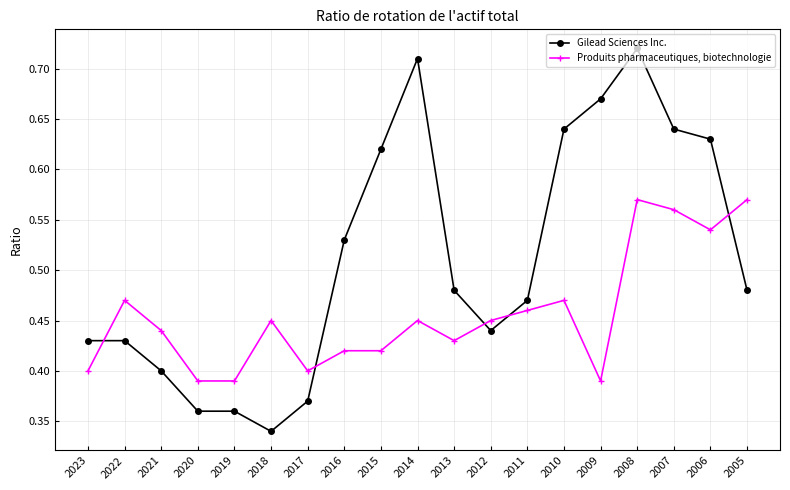

After their last crossing, which series has the higher values: Produits pharmaceutiques, biotechnologie or Gilead Sciences Inc.?

Produits pharmaceutiques, biotechnologie